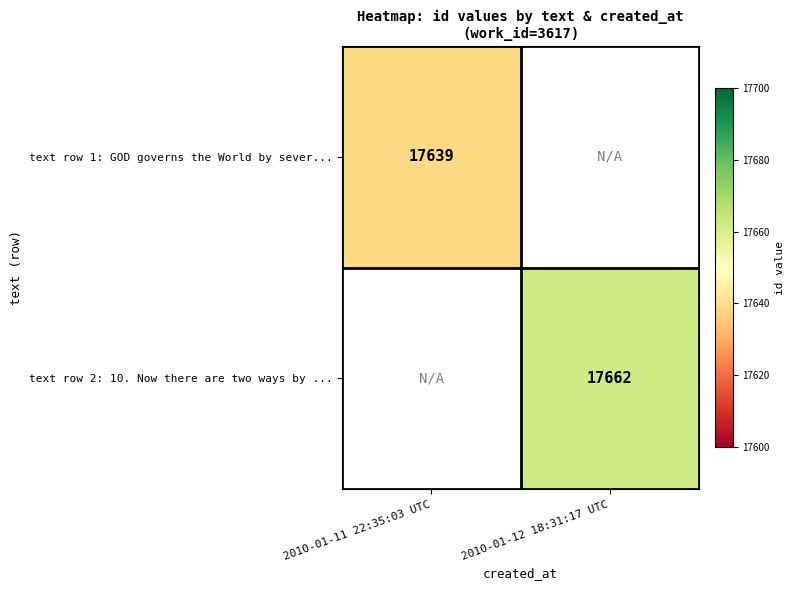

At how many categories does at least one series exceed 17648?

1